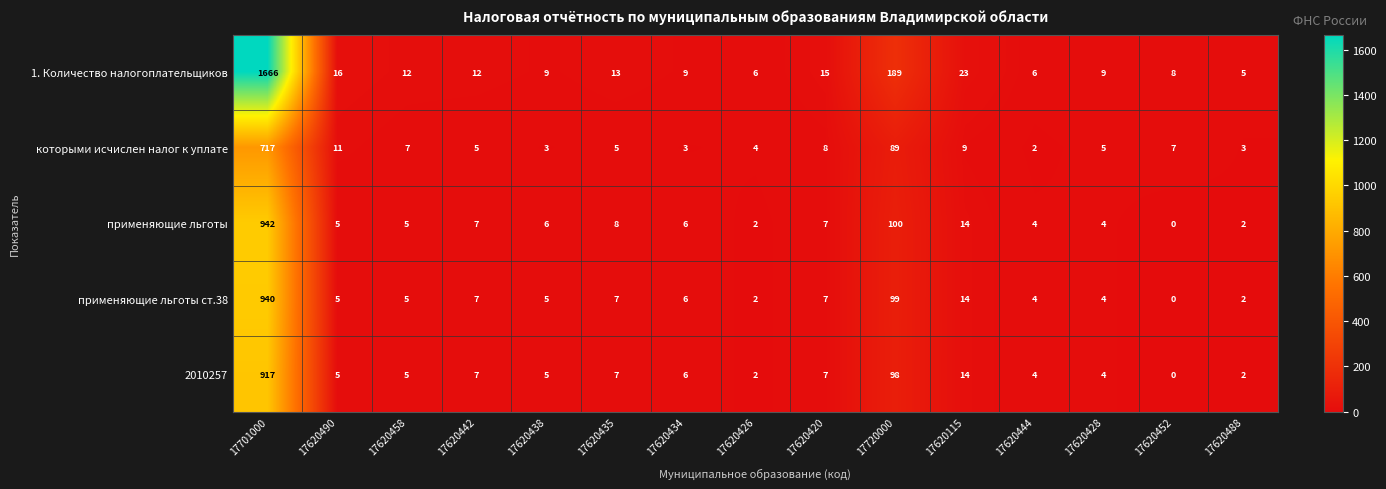

Which category has the lowest value across all series?

17620452